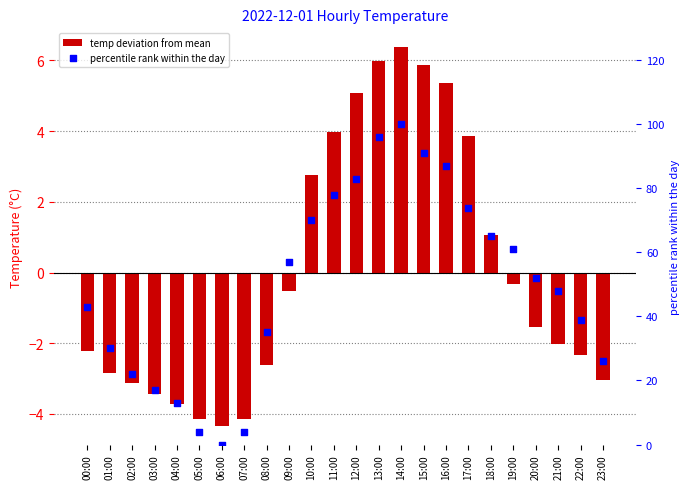

Which series contains the lowest Y value?

temp deviation from mean